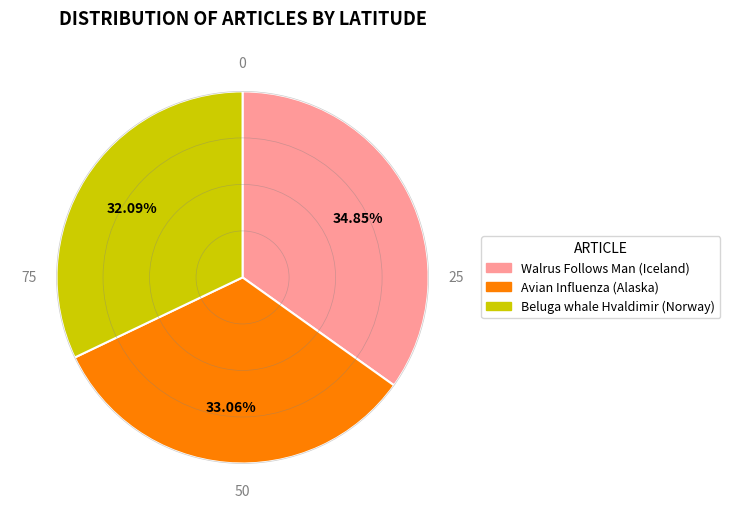

Is Walrus Follows Man (Iceland) the majority of the pie?

No